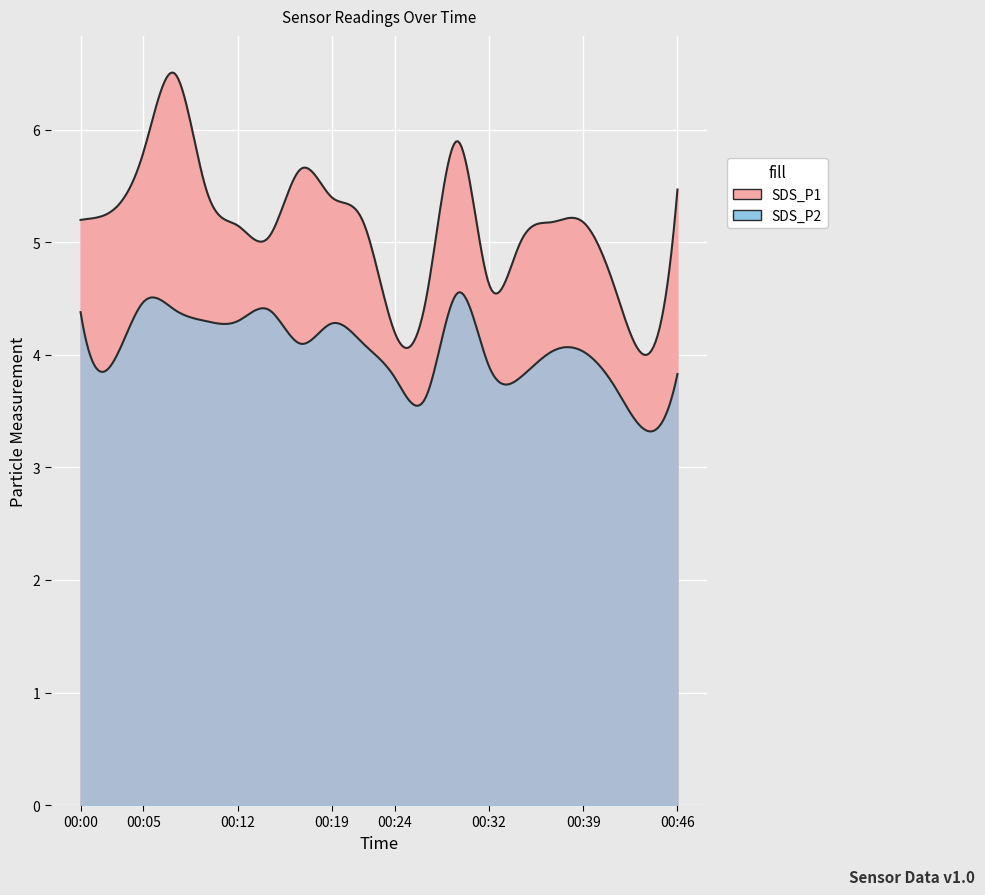

What is the difference between the SDS_P2 values at 00:27 and 00:29?

0.9